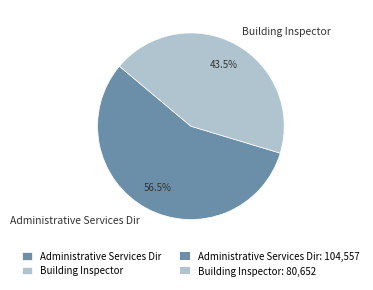

What is the smallest slice in the pie chart?

Building Inspector